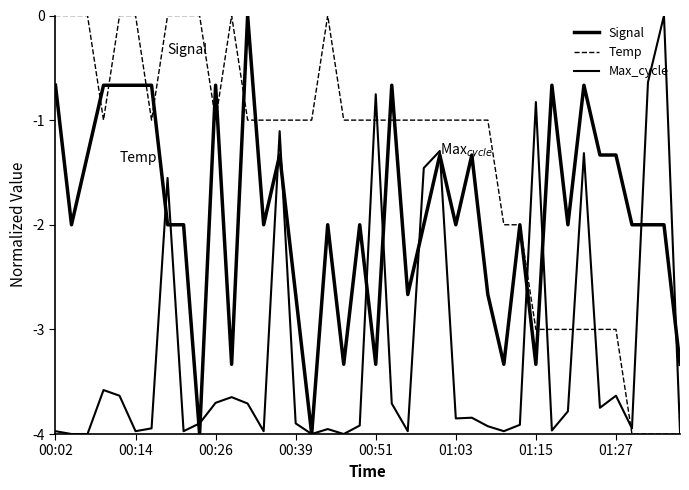

How many lines are shown in the chart?

3